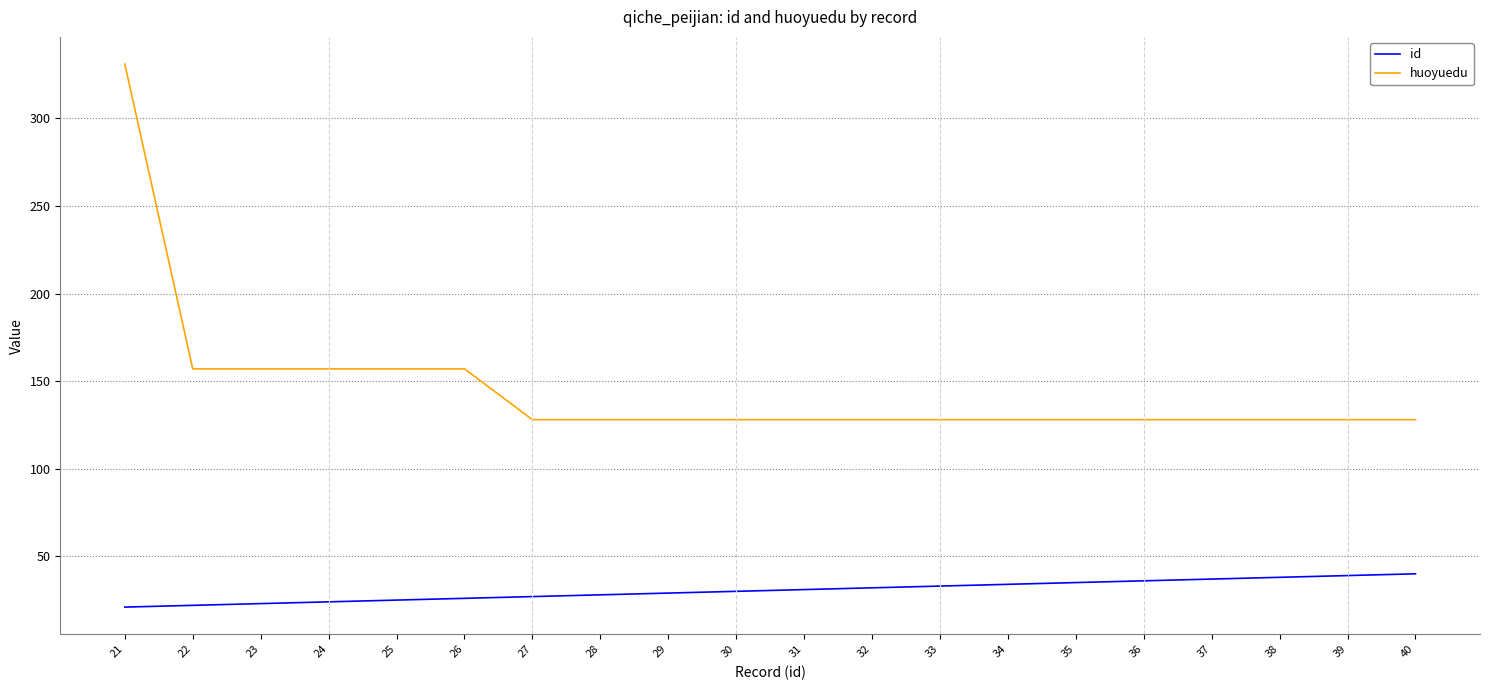

What is the maximum value for huoyuedu?

331